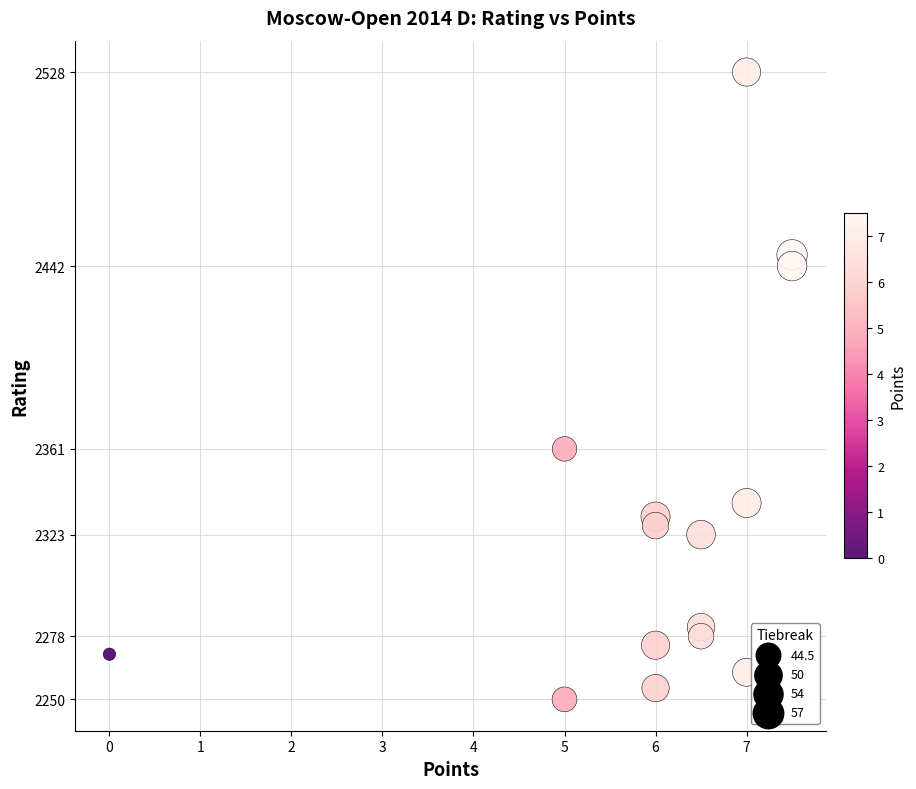

What Y value in the scatter plot is closest to 2389?

2361